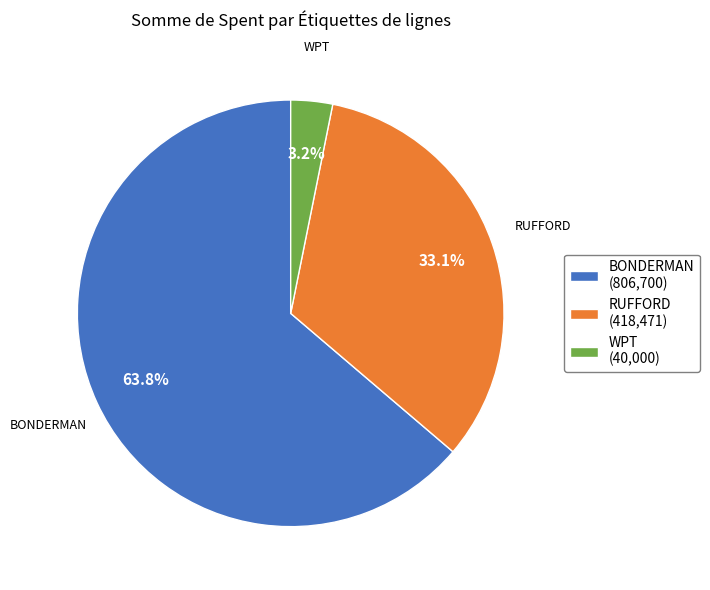

Which slice is the smallest?

WPT